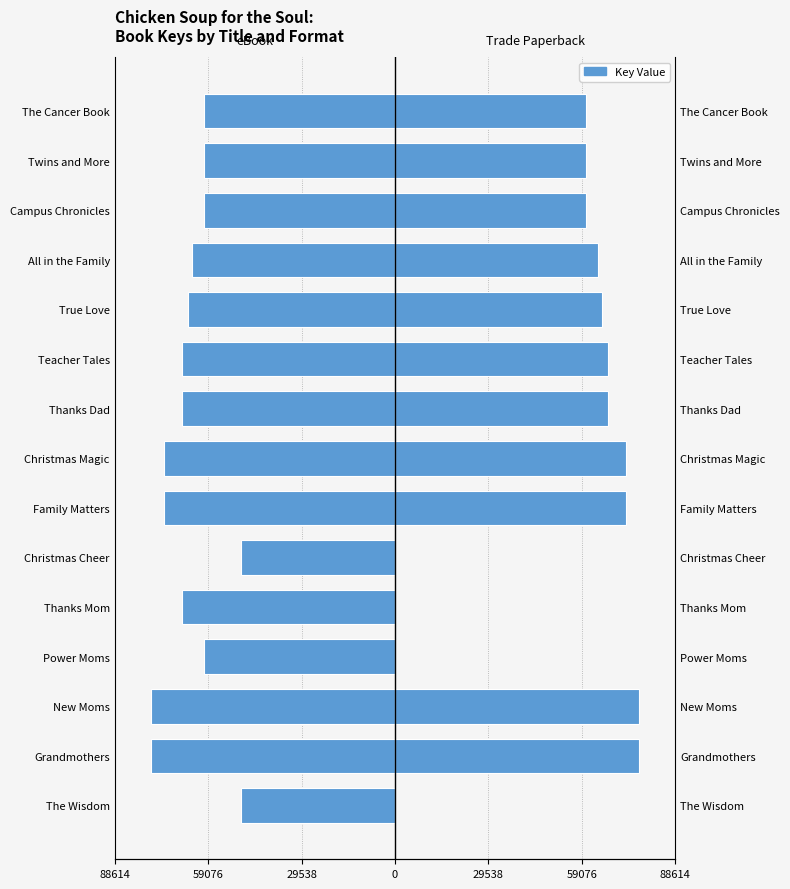

What is the spread (max minus min) of values at Christmas Magic?

146129.5